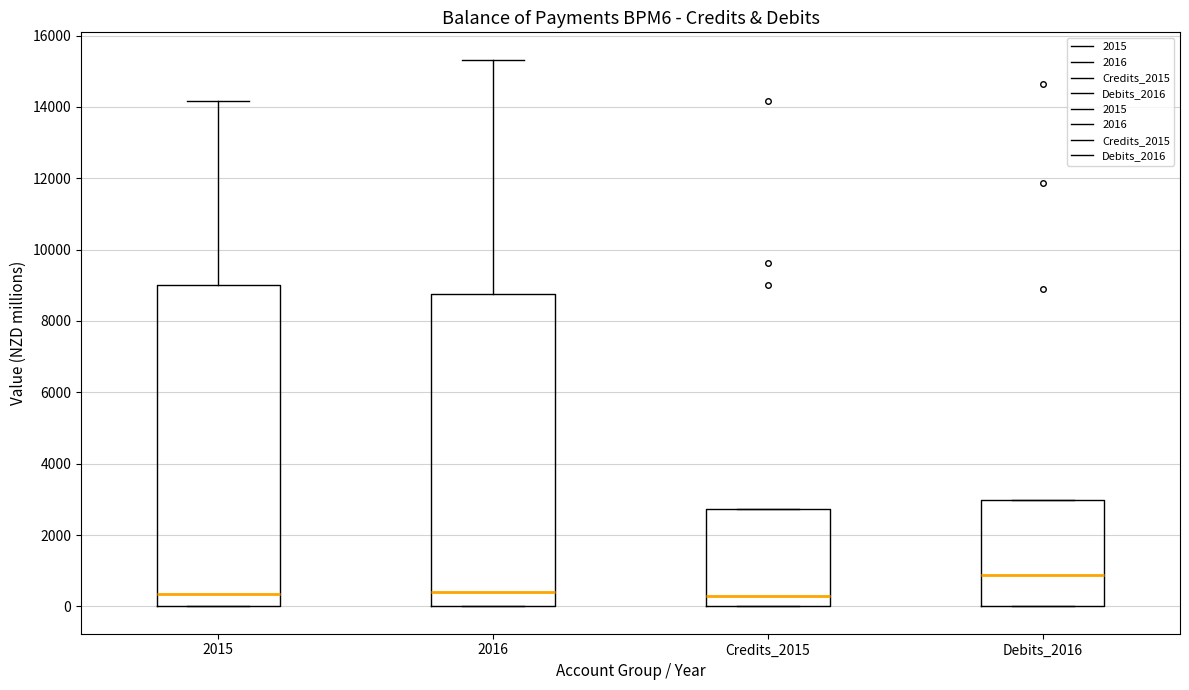

Reading left to right, read every box against the y-axis: the position of its median line, the range the box covers, and the ends of its whiskers. The values are not printed on the chart, so give them approximately, as read against the axis.

2015: median 400, box 0 to 9000, whiskers 0 to 14200
2016: median 400, box 0 to 8800, whiskers 0 to 15400
Credits_2015: median 200, box 0 to 2800, whiskers 0 to 2800
Debits_2016: median 800, box 0 to 3000, whiskers 0 to 3000